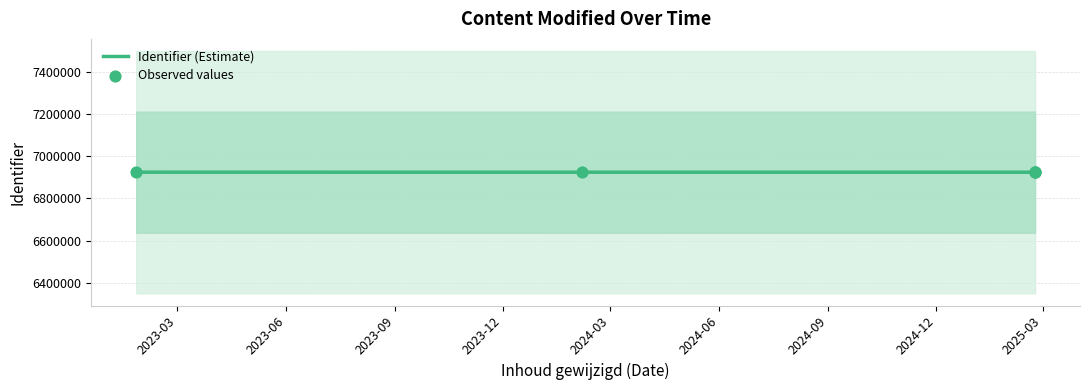

What is the change in value from 2025-02-22 to 2023-01-25?

+33